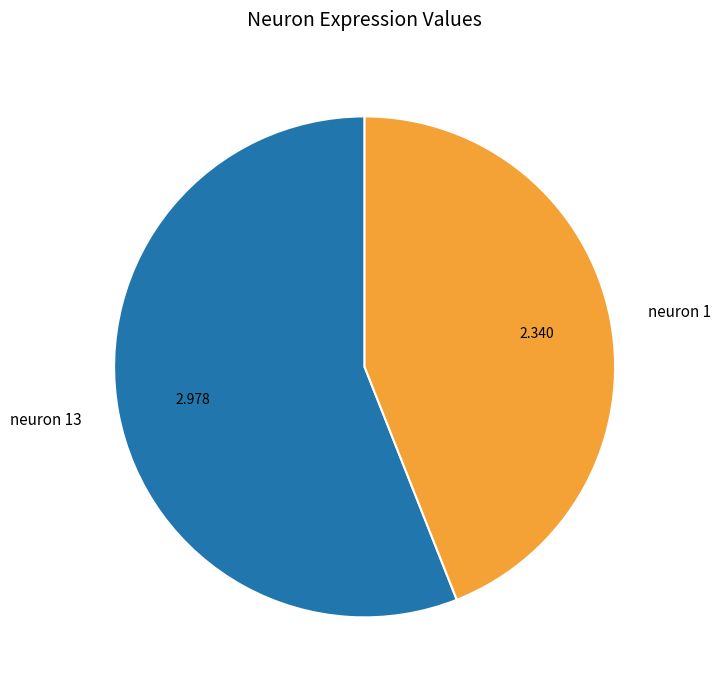

Combined, do neuron 13 and neuron 1 account for over 50%?

Yes